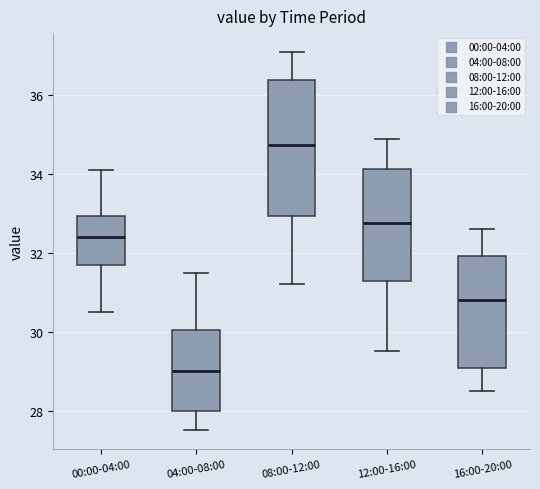

Comparing the boxes themselves (not the whiskers), which one is the tallest?

08:00-12:00